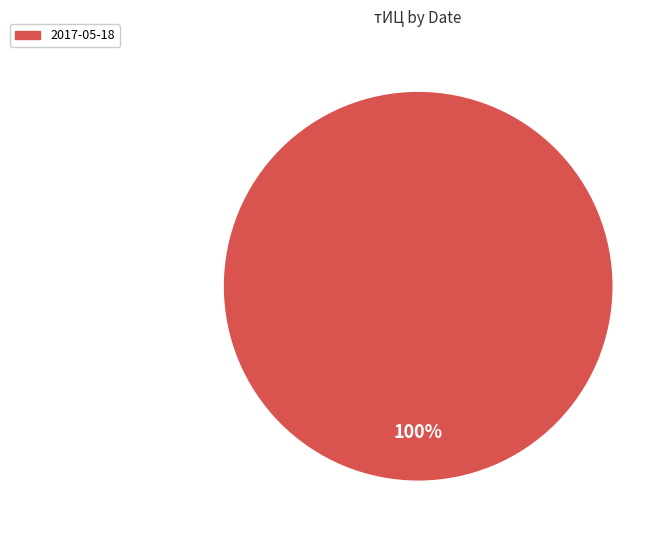

Does any single category account for the majority?

Yes